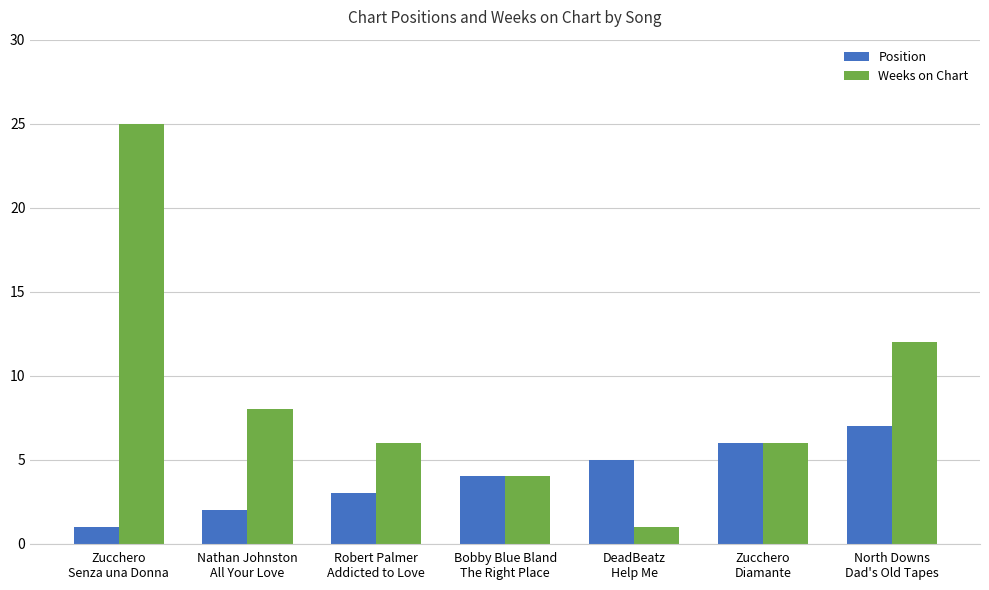

Rank the categories by Position value from lowest to highest.

Zucchero
Senza una Donna, Nathan Johnston
All Your Love, Robert Palmer
Addicted to Love, Bobby Blue Bland
The Right Place, DeadBeatz
Help Me, Zucchero
Diamante, North Downs
Dad's Old Tapes